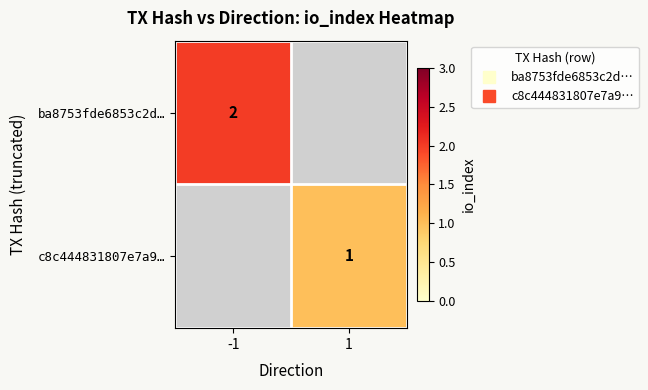

How many series are shown in this chart?

2